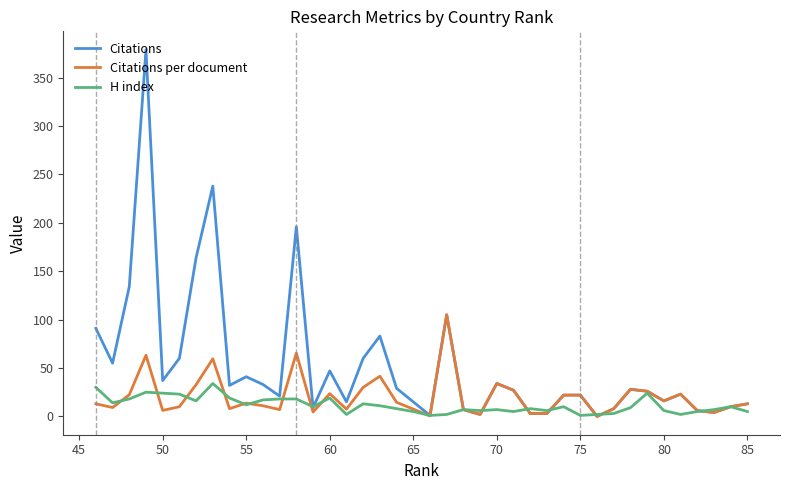

How many interior local peaks does the Citations series have?

10